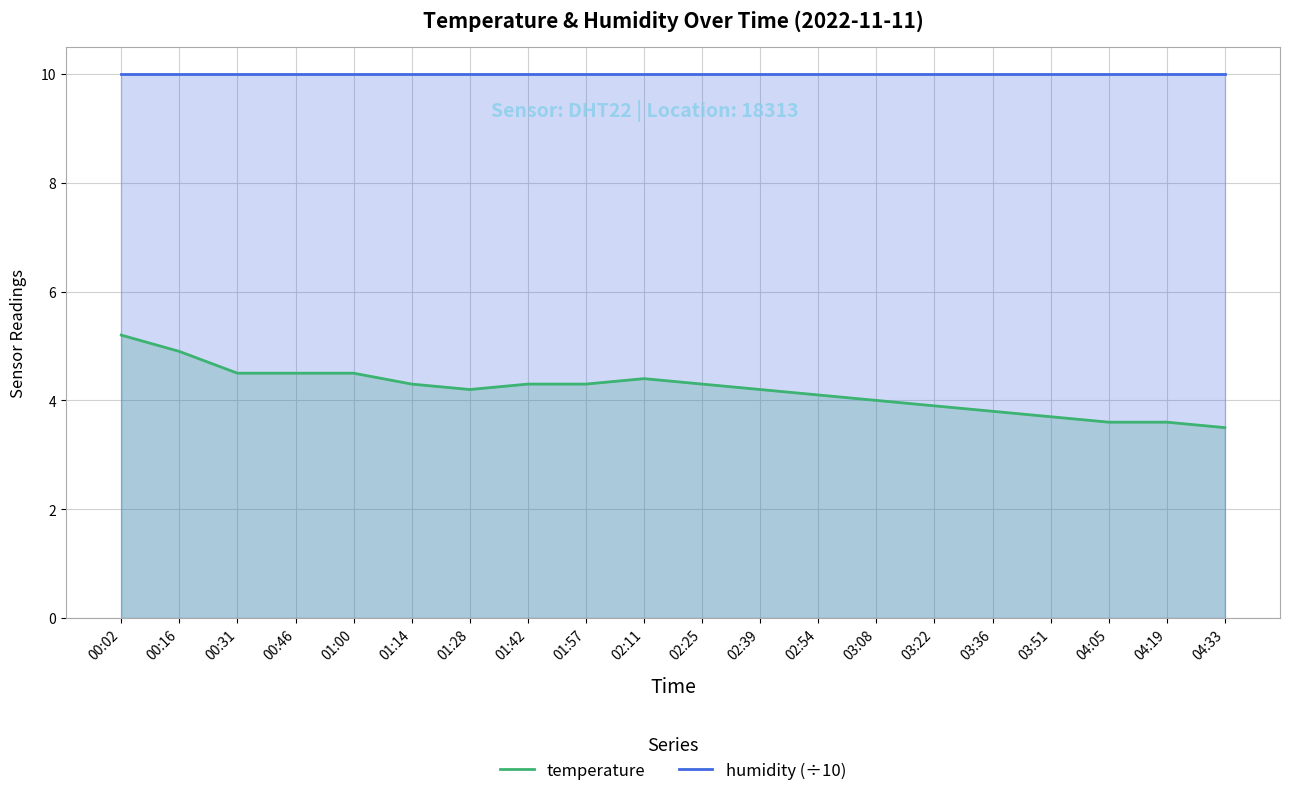

Reading right to left, what are all the values shown in this chart?

temperature: 04:33=3.5	04:19=3.6	04:05=3.6	03:51=3.7	03:36=3.8	03:22=3.9	03:08=4.0	02:54=4.1	02:39=4.2	02:25=4.3	02:11=4.4	01:57=4.3	01:42=4.3	01:28=4.2	01:14=4.3	01:00=4.5	00:46=4.5	00:31=4.5	00:16=4.9	00:02=5.2
humidity (÷10): 04:33=10.0	04:19=10.0	04:05=10.0	03:51=10.0	03:36=10.0	03:22=10.0	03:08=10.0	02:54=10.0	02:39=10.0	02:25=10.0	02:11=10.0	01:57=10.0	01:42=10.0	01:28=10.0	01:14=10.0	01:00=10.0	00:46=10.0	00:31=10.0	00:16=10.0	00:02=10.0